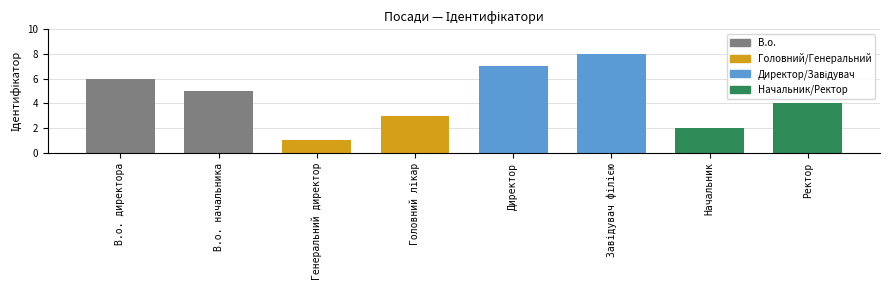

At which label is the value closest to 4?

Ректор